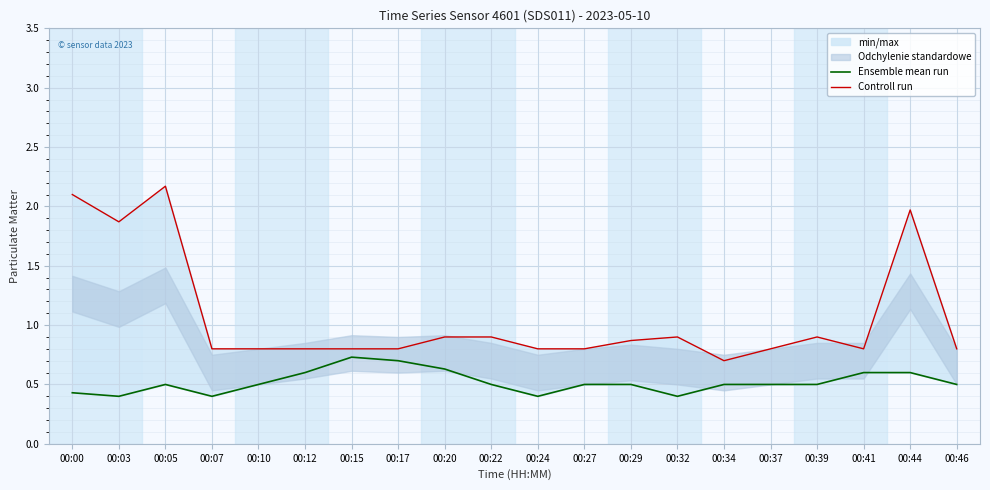

In Ensemble mean run, how many points are lower than both neighbors (excluding endpoints)?

4